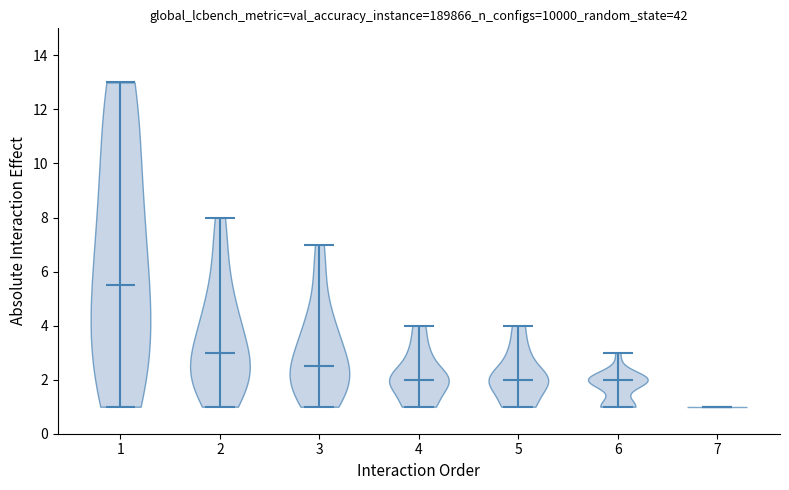

Reading left to right, read every violin against the y-axis: where its median line is, and the lowest and highest points it reaches. The values are not printed on the chart, so give them approximately, as read against the axis.

1: median line 5.6, lowest point 1.0, highest point 13.0
2: median line 3.0, lowest point 1.0, highest point 8.0
3: median line 2.6, lowest point 1.0, highest point 7.0
4: median line 2.0, lowest point 1.0, highest point 4.0
5: median line 2.0, lowest point 1.0, highest point 4.0
6: median line 2.0, lowest point 1.0, highest point 3.0
7: median line 1.0, lowest point 1.0, highest point 1.0